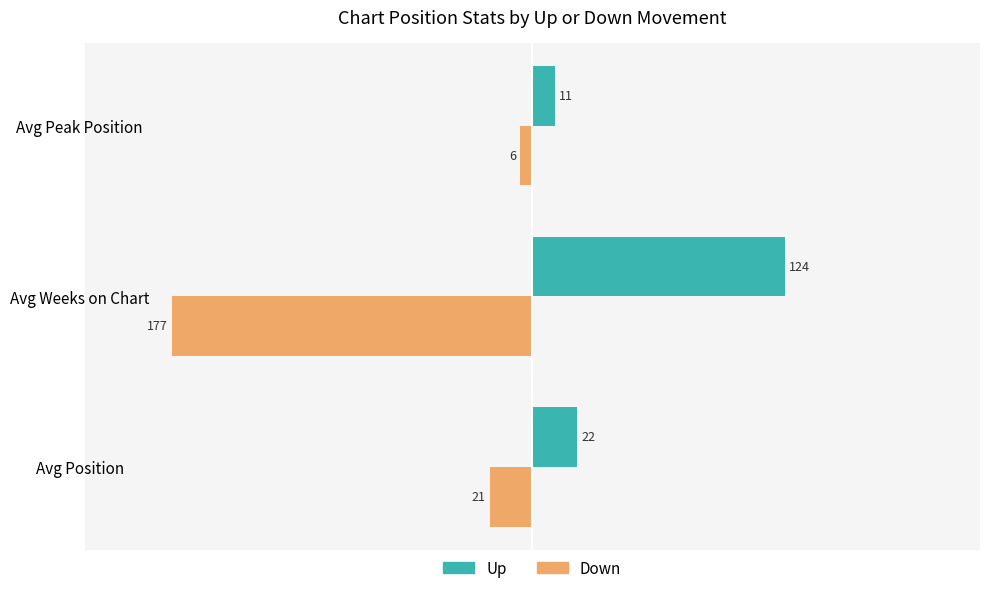

Is it true that Up equals 124 at Avg Weeks on Chart?

True